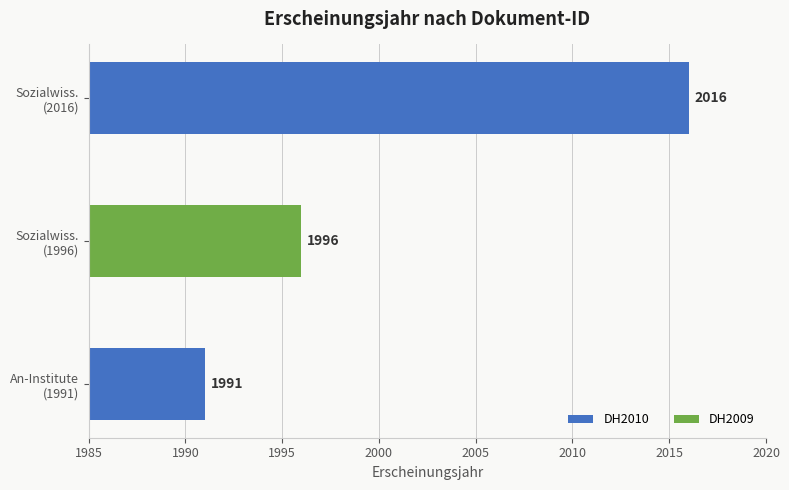

What is the smallest value displayed?

1991